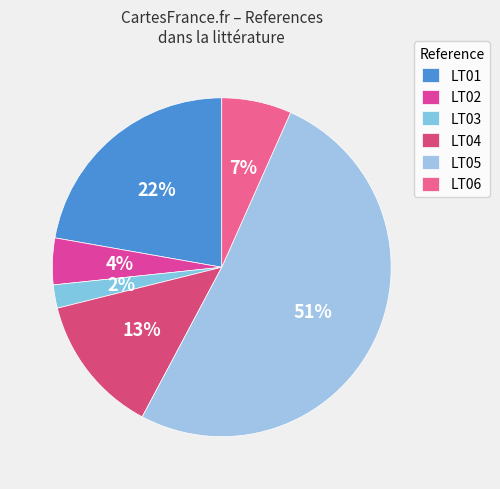

What is the ratio of the value at LT03 to the value at LT04?

0.2